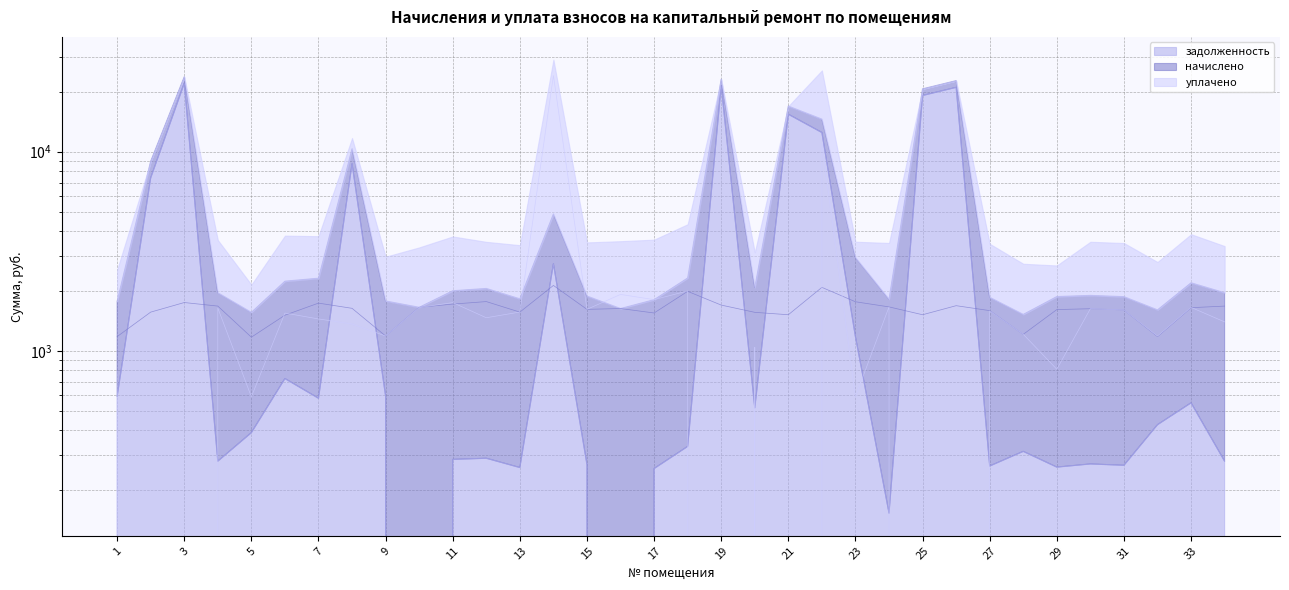

How many times do уплачено and задолженность cross each other?

10